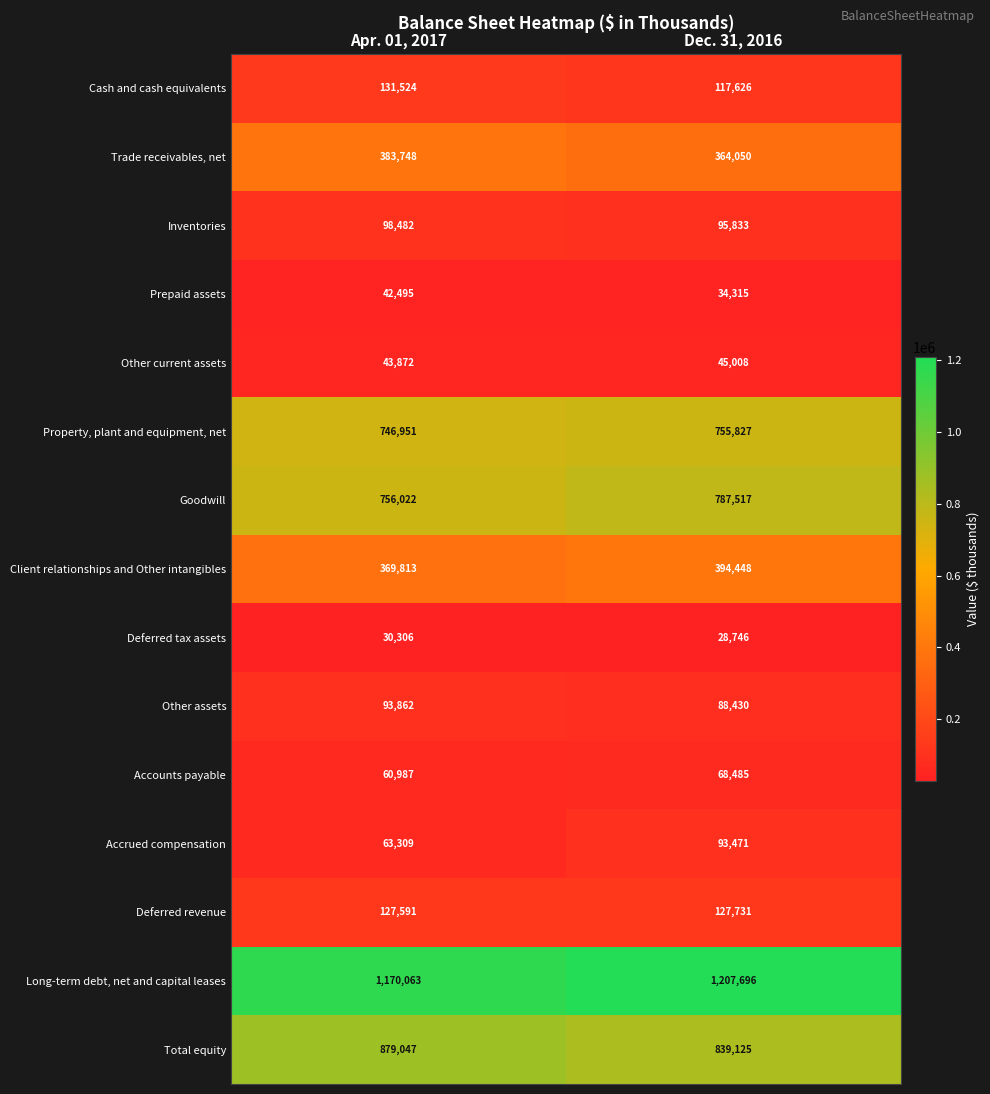

How many distinct data groups are displayed?

15